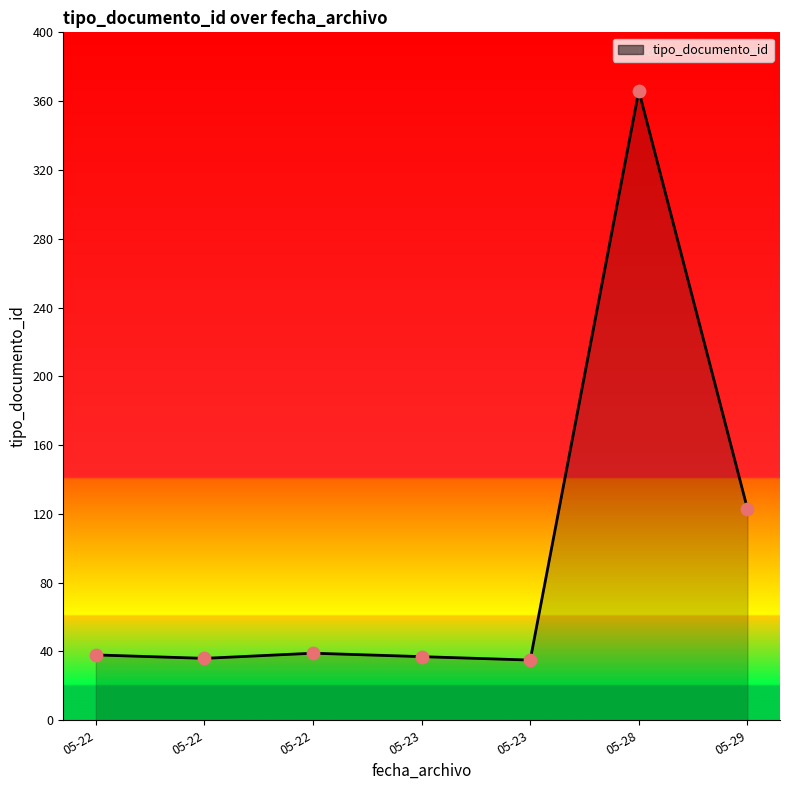

What is the change in value from 05-23 to 05-28?

+329